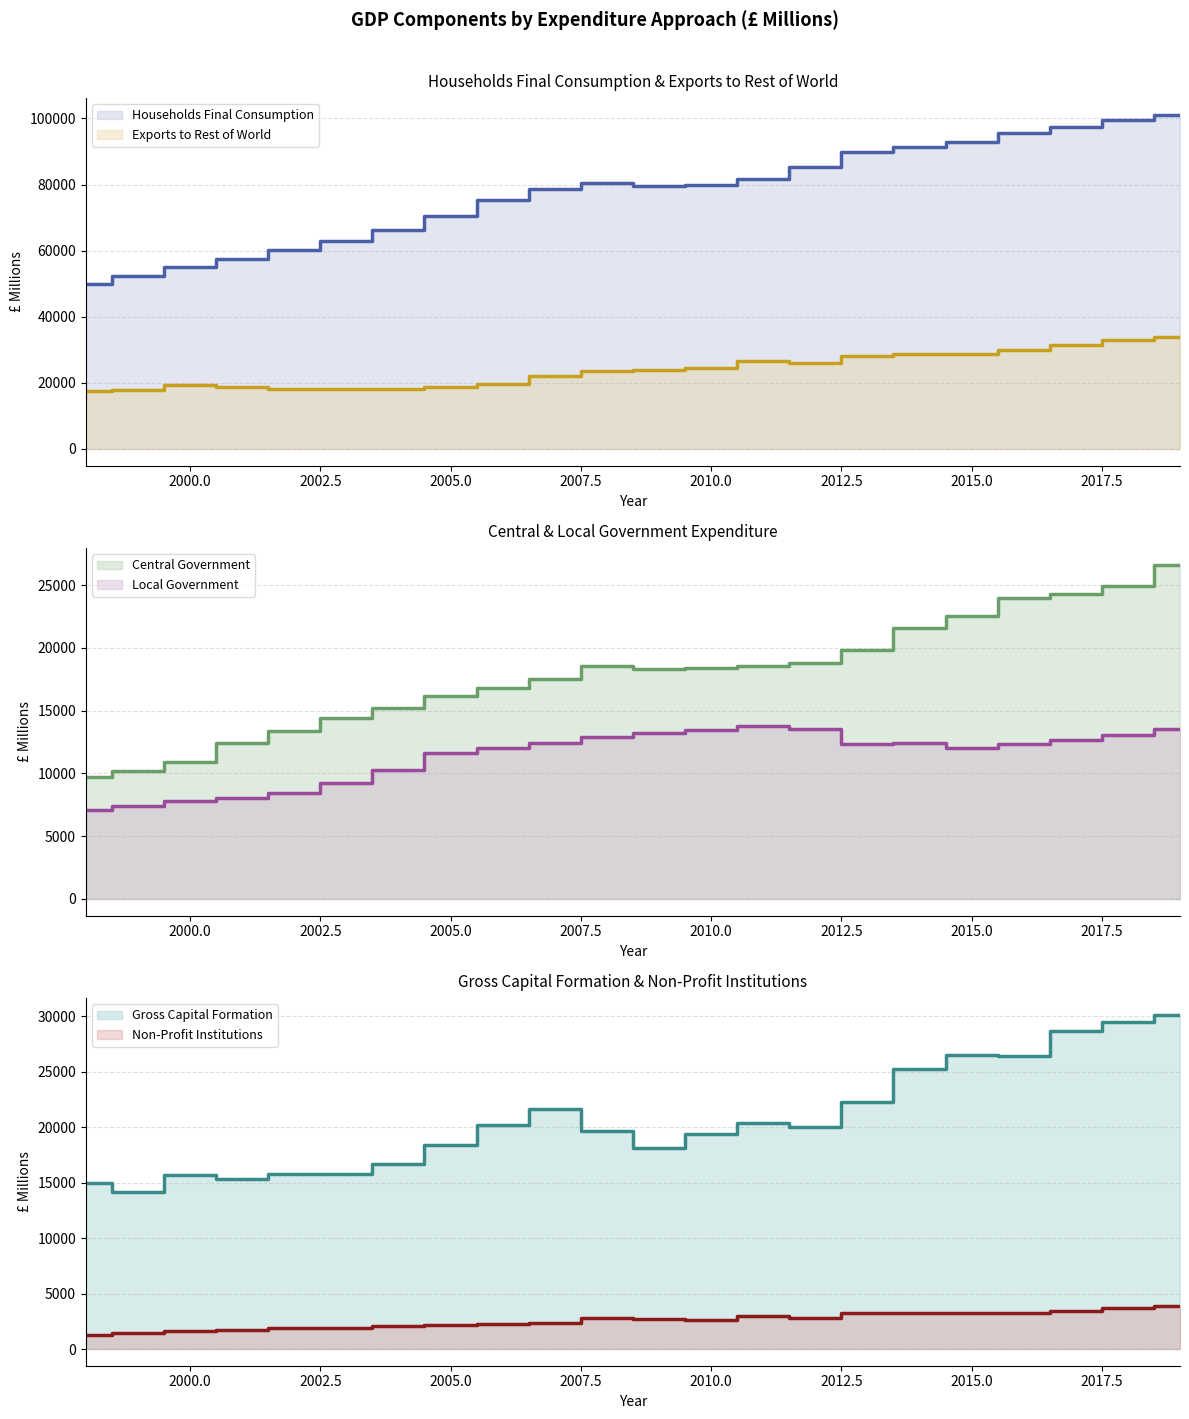

Where is the first local minimum for Central Government?

2009